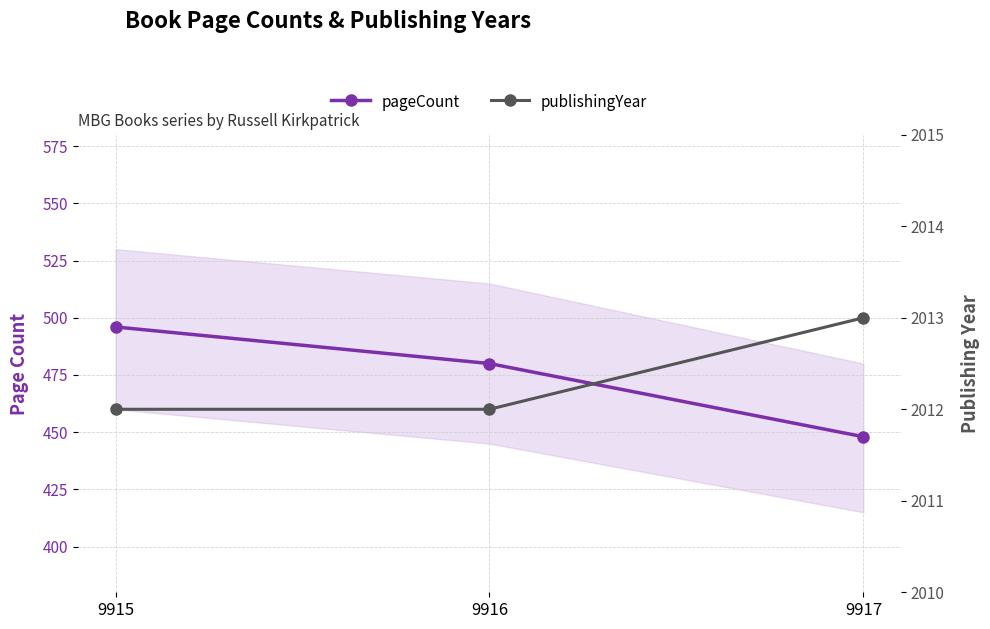

What is the sum of all pageCount values?

1424